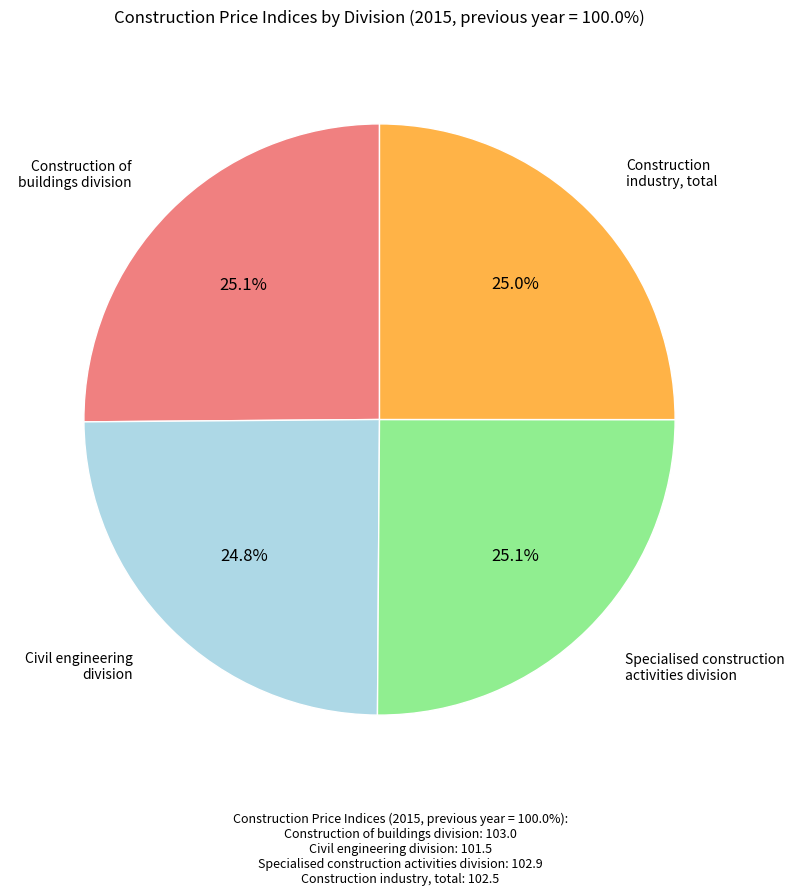

To the nearest percent, what is the average slice percentage?

25%